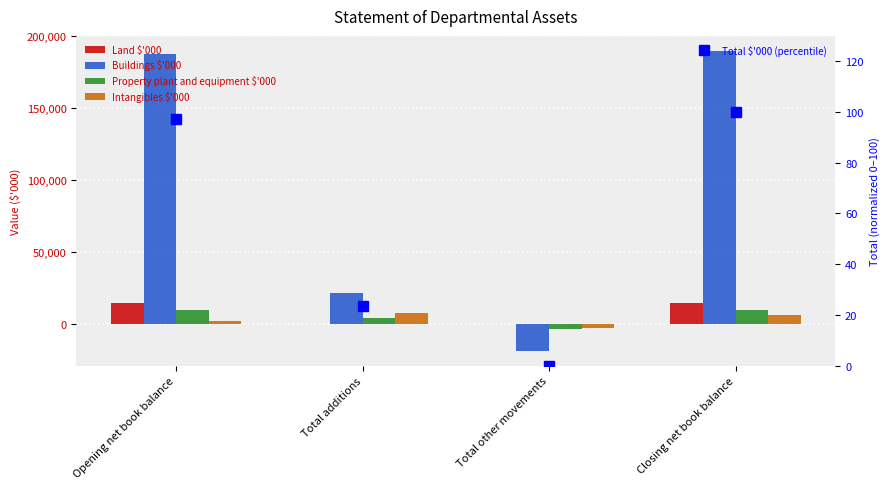

Which series has the widest spread of values?

Buildings $'000